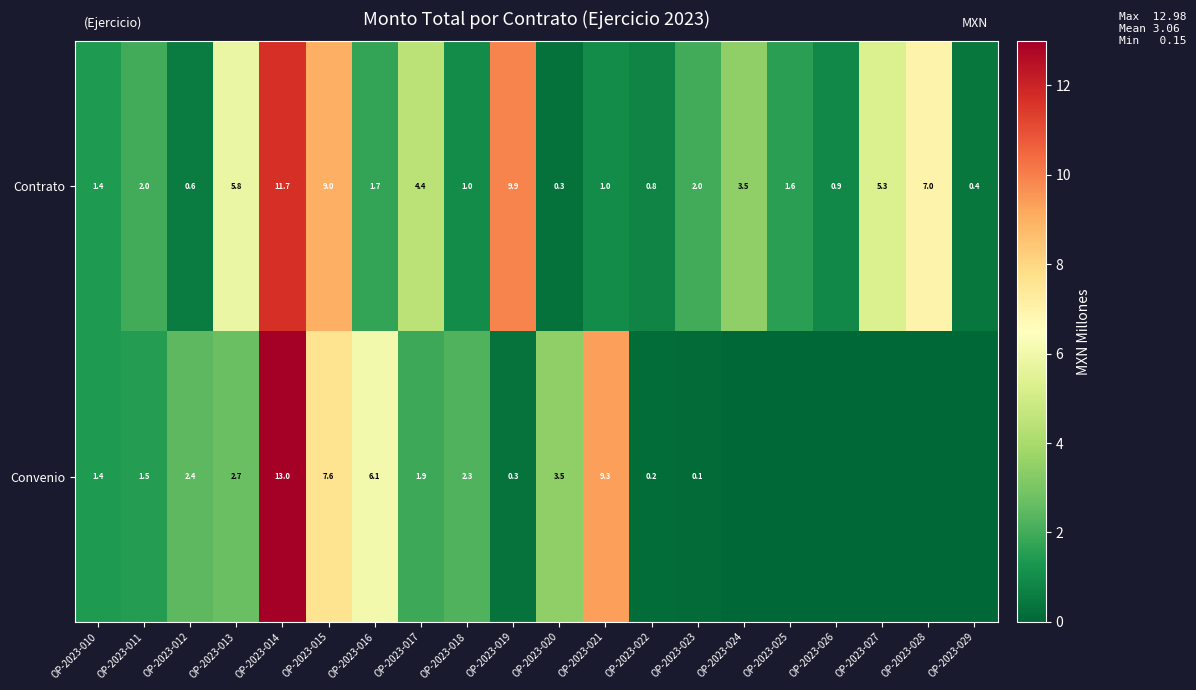

What is the difference between the highest and lowest values at OP-2023-013?

3.1